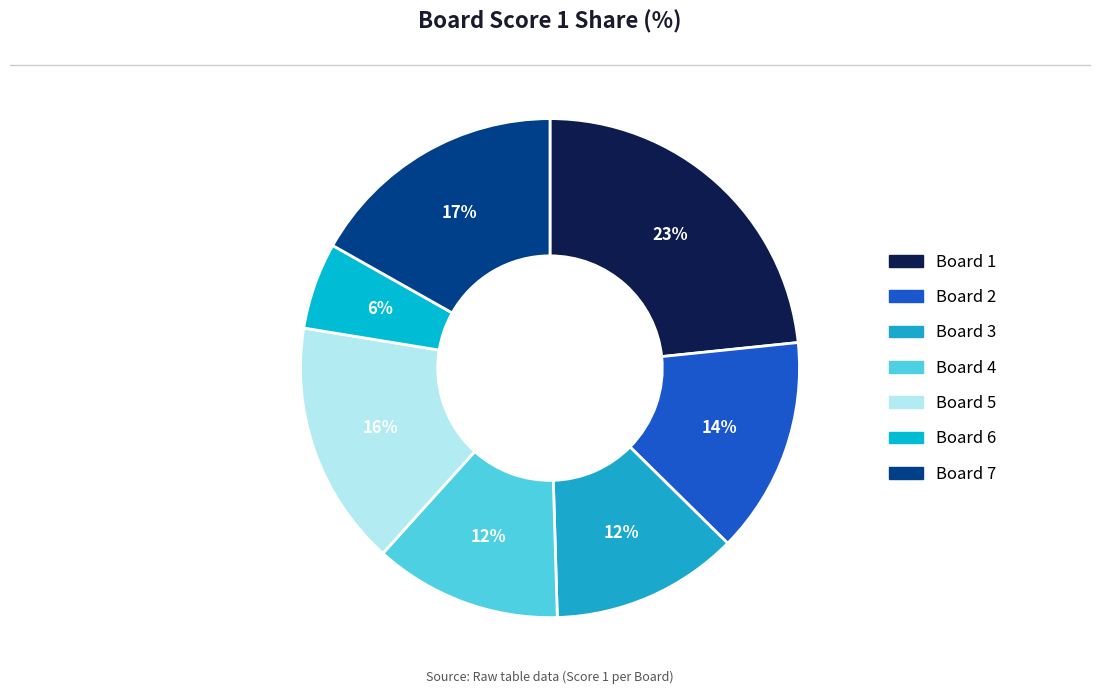

To the nearest percent, what is the combined percentage of Board 6 and Board 4?

18%